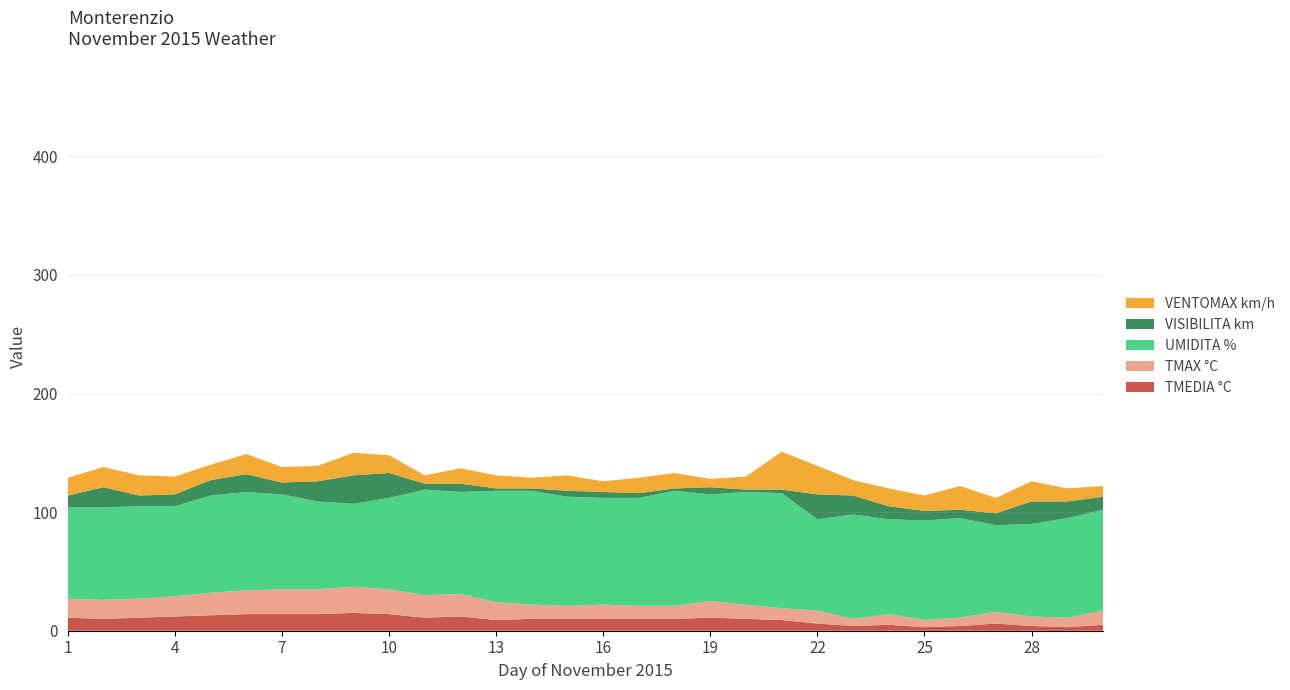

Reading left to right, what are all the values shown in this chart?

TMEDIA °C: 11	10	11	12	13	14	14	14	15	14	11	12	9	10	10	10	10	10	11	10	9	6	4	5	3	4	6	4	3	5
TMAX °C: 16	16	16	17	19	20	21	21	22	21	19	19	15	12	11	12	11	11	14	12	10	11	6	9	6	7	10	8	8	12
UMIDITA %: 77	78	78	76	82	83	80	74	70	77	89	86	94	96	92	90	91	97	90	95	97	77	88	80	84	84	73	78	84	85
VISIBILITA km: 10	17	9	10	13	15	10	17	24	21	5	7	2	2	5	5	4	2	6	2	3	21	16	11	8	7	10	19	14	11
VENTOMAX km/h: 15	17	17	15	13	17	13	13	19	15	7	13	11	9	13	9	13	13	7	11	32	24	13	15	13	20	13	17	11	9